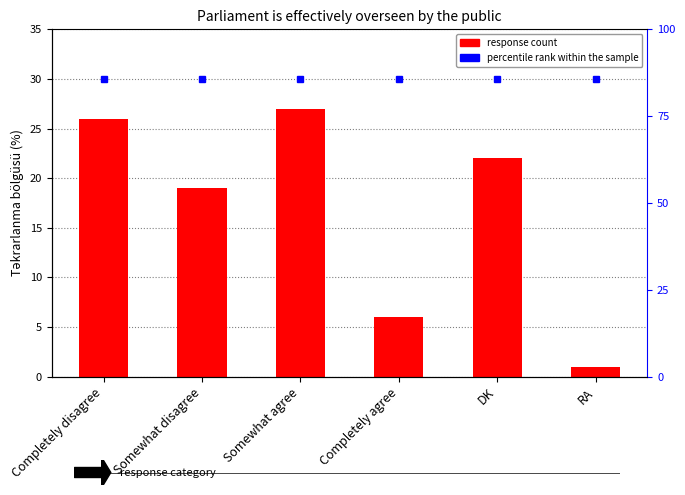

List the labels in order of Percentage value, smallest first.

RA, Completely agree, Somewhat disagree, DK, Completely disagree, Somewhat agree